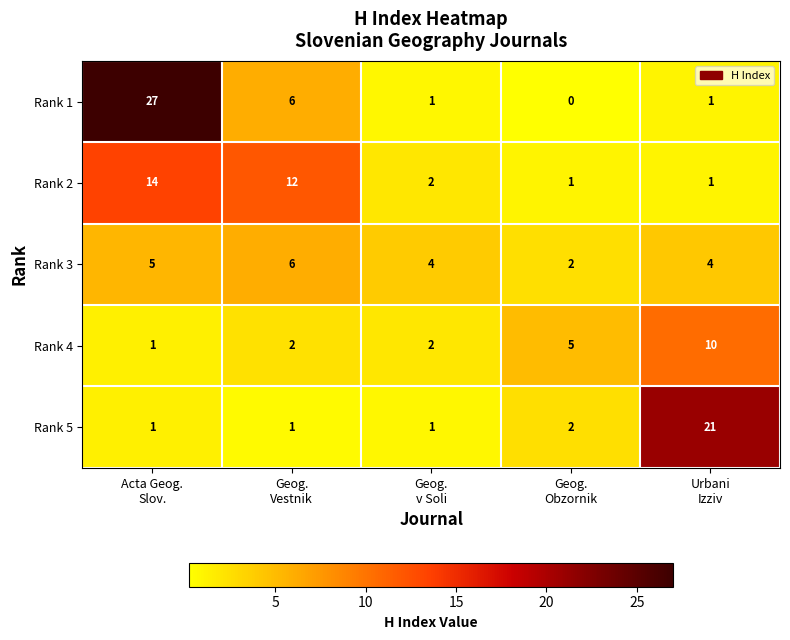

What is the difference between the maximum and second lowest values in the Rank 4 series?

8